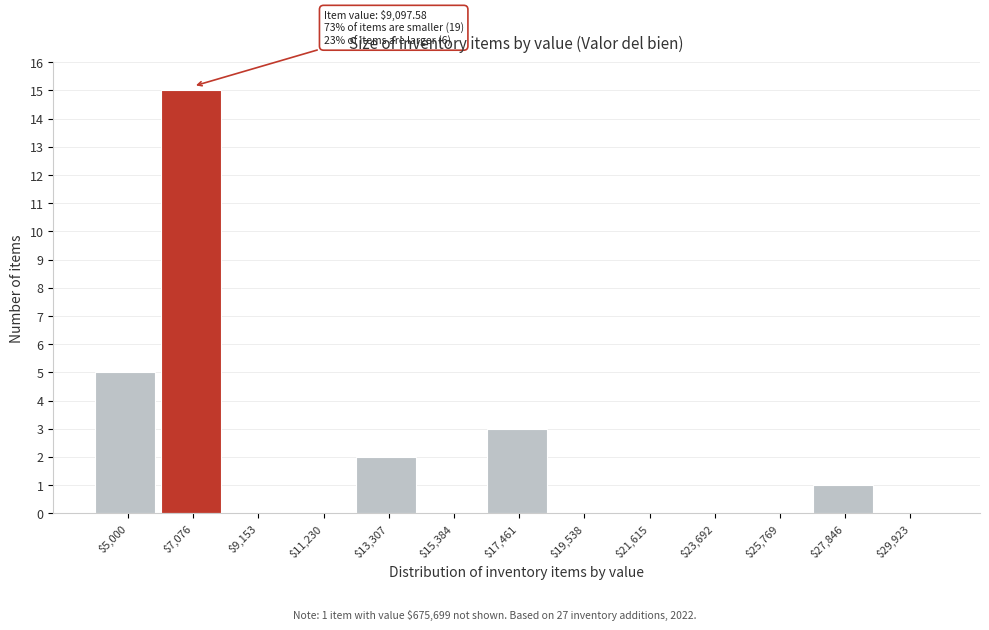

What is the greatest value displayed?

15